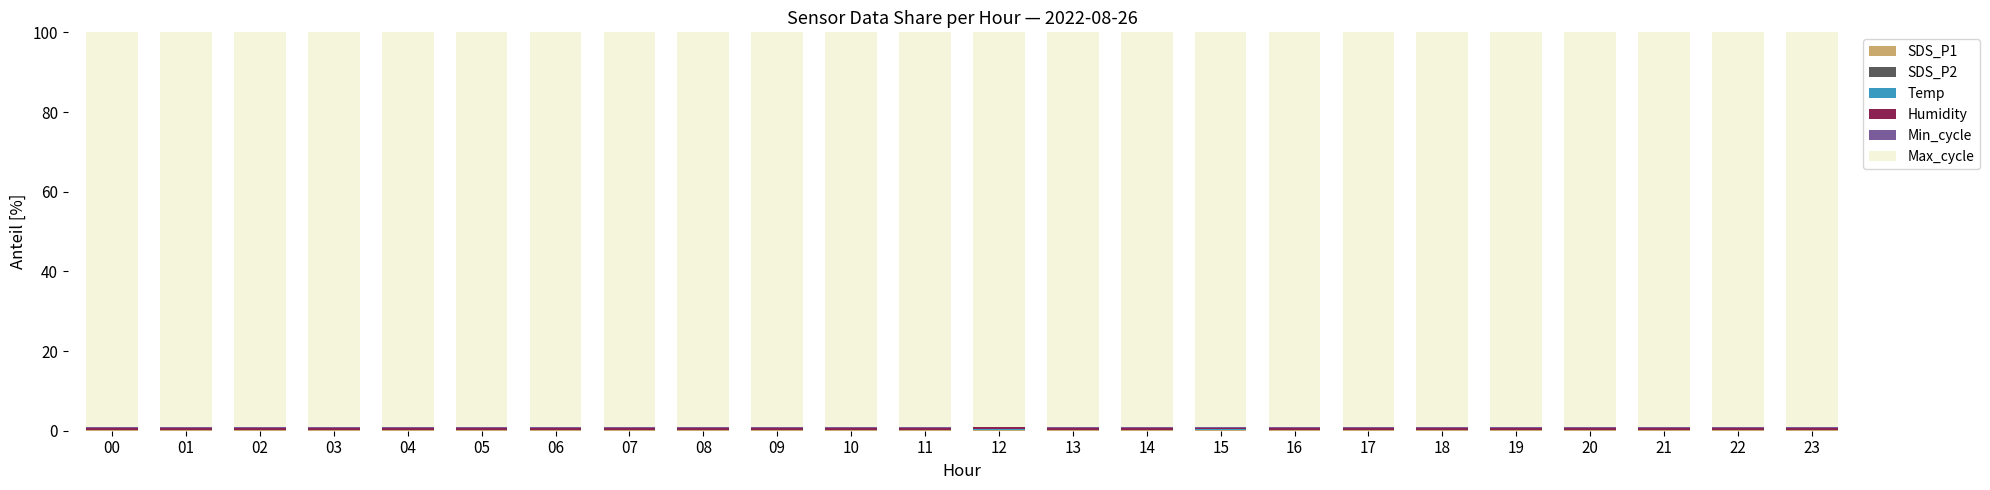

How many categories are shown in the chart?

24